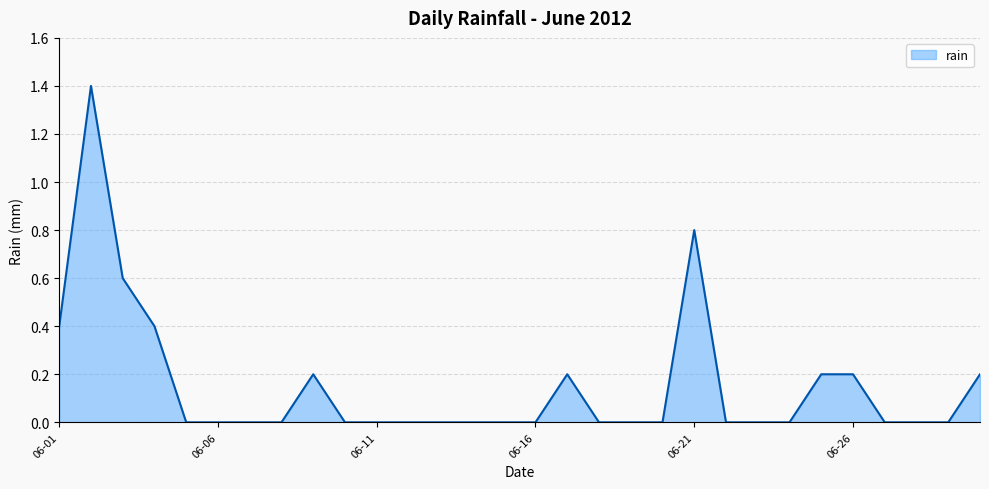

What is the difference between the maximum and minimum values?

1.4